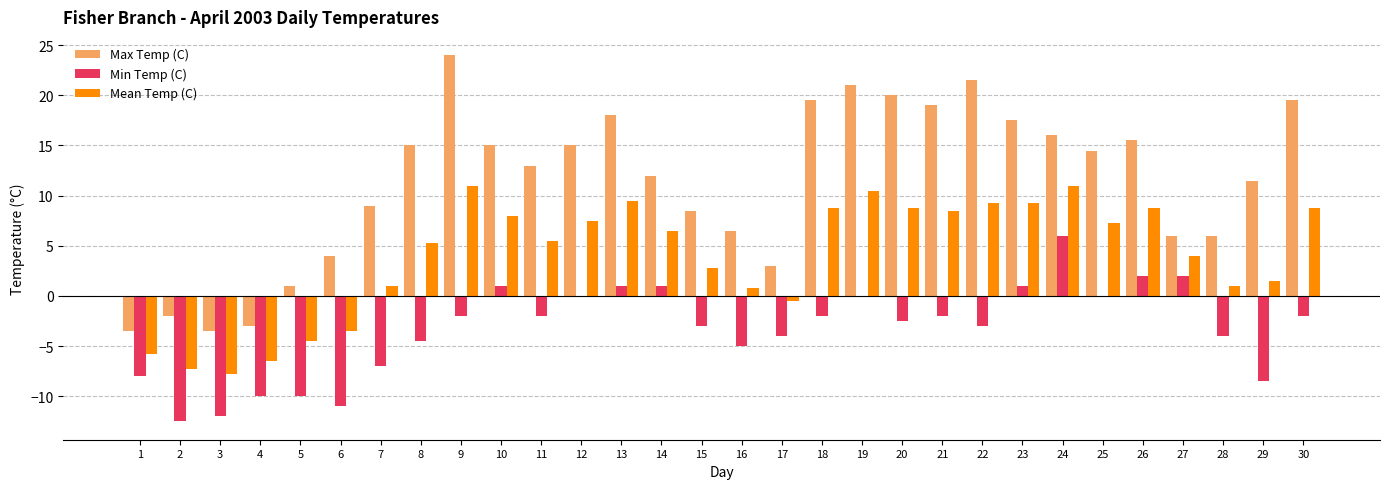

Which series changed the most between 15 and 28?

Max Temp (C)